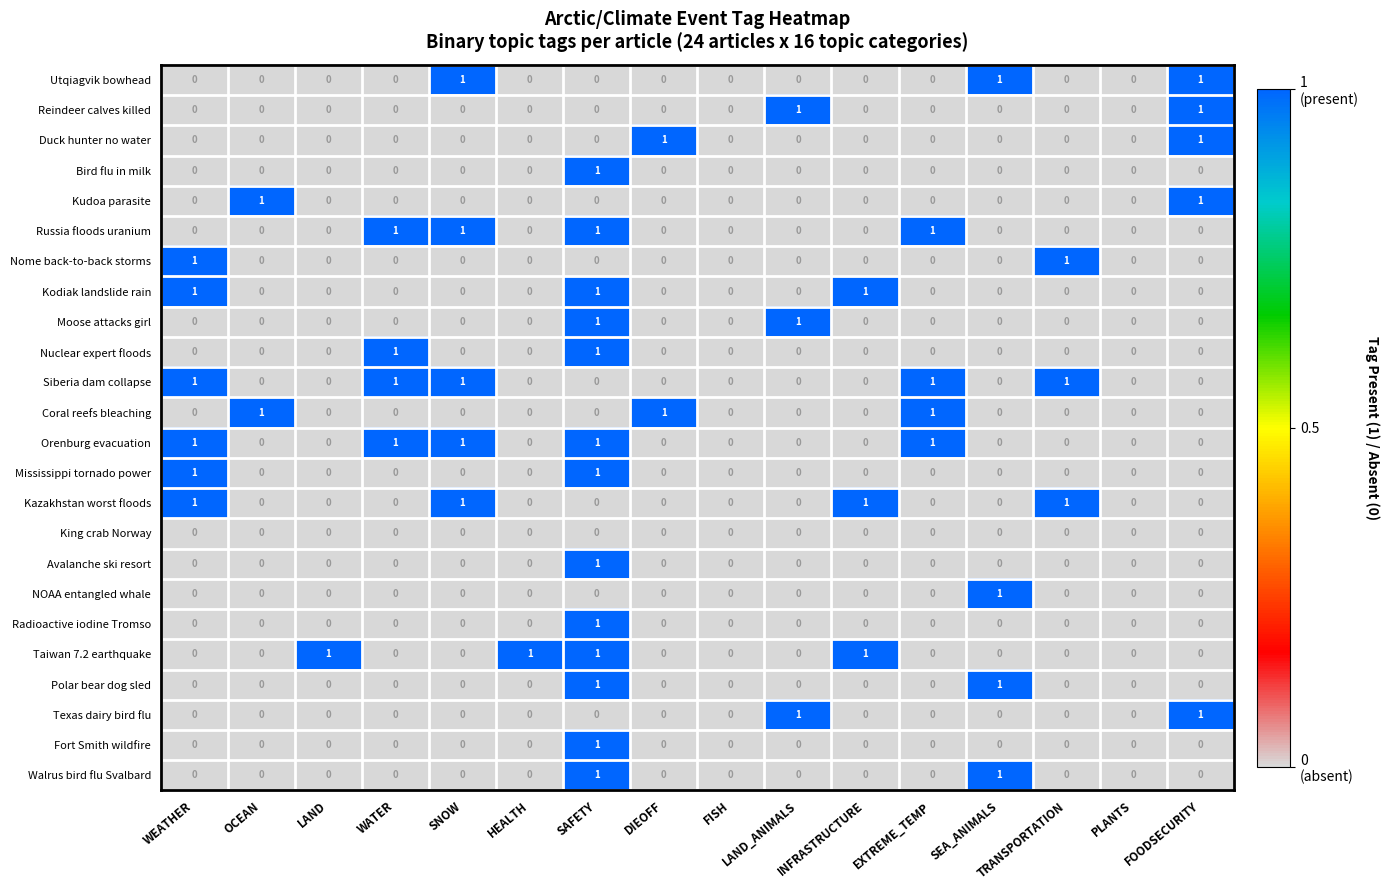

How many Texas dairy bird flu values are between 0 and 1?

16